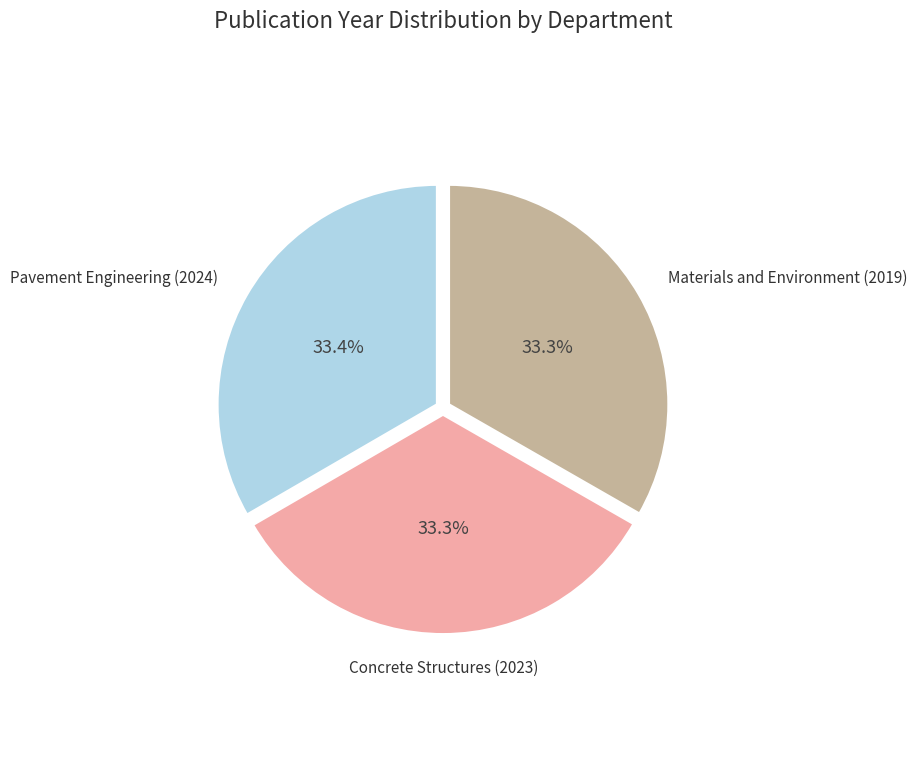

Approximately how many times larger is the value at Pavement Engineering (2024) compared to Materials and Environment (2019)?

1.0